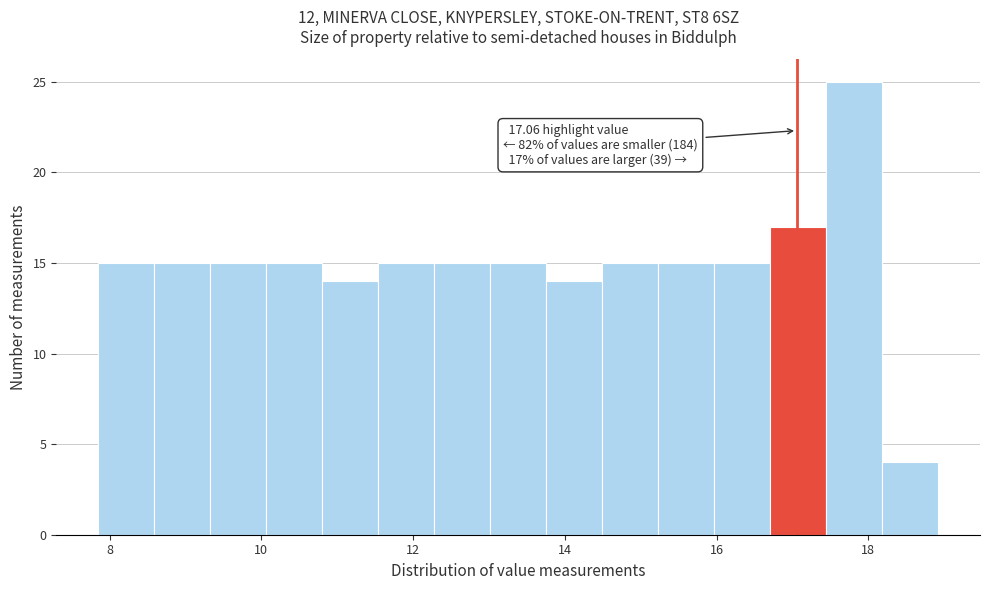

Read against the x-axis, roughly where is the centre of the tallest bar?

17.8